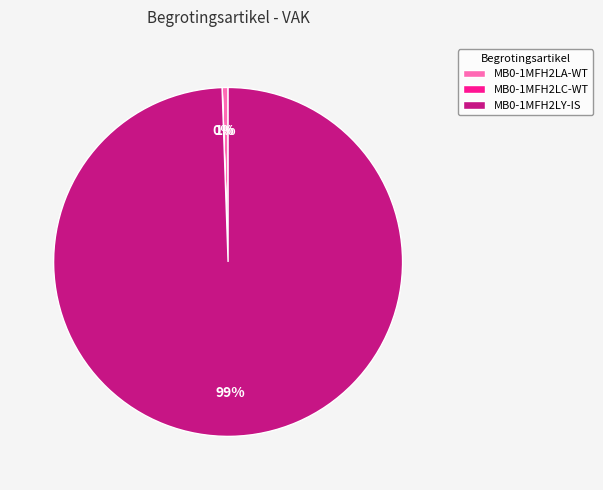

The MB0-1MFH2LA-WT slice represents 15% of the pie. True or false?

False